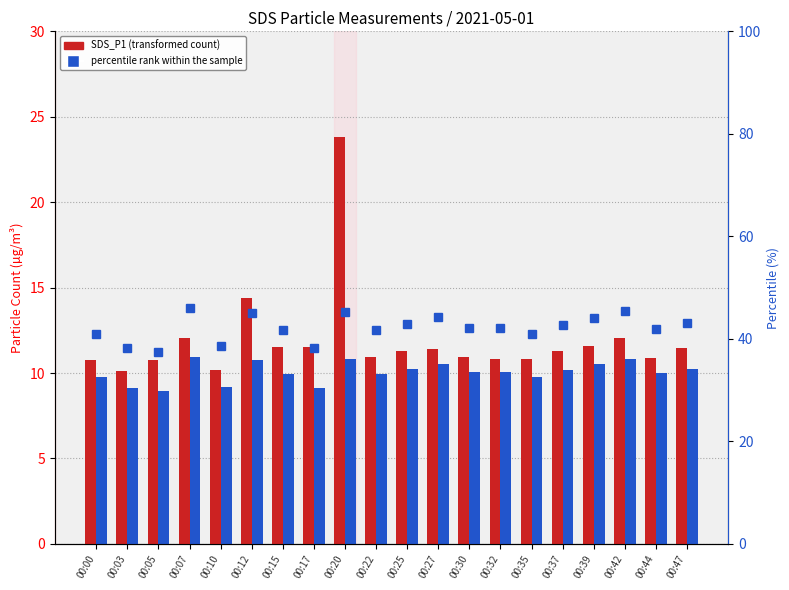

Which has a higher value, 00:25 or 00:15?

00:15